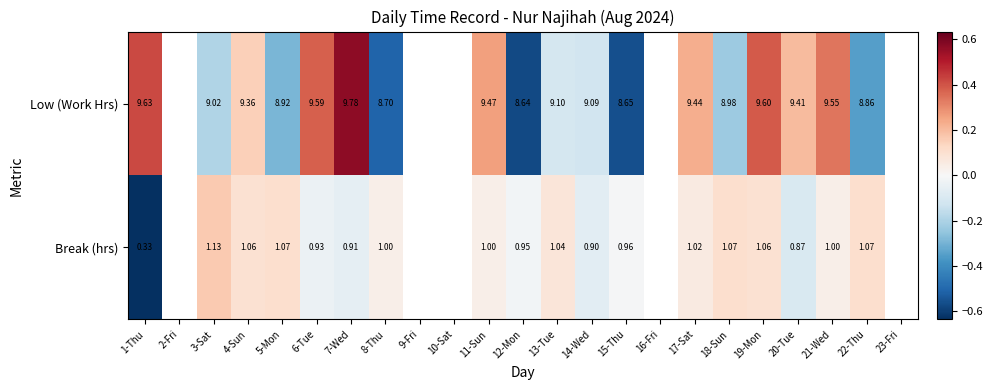

Is the value of Break (hrs) at 12-Mon greater than the value of Low (Work Hrs) at 19-Mon?

No